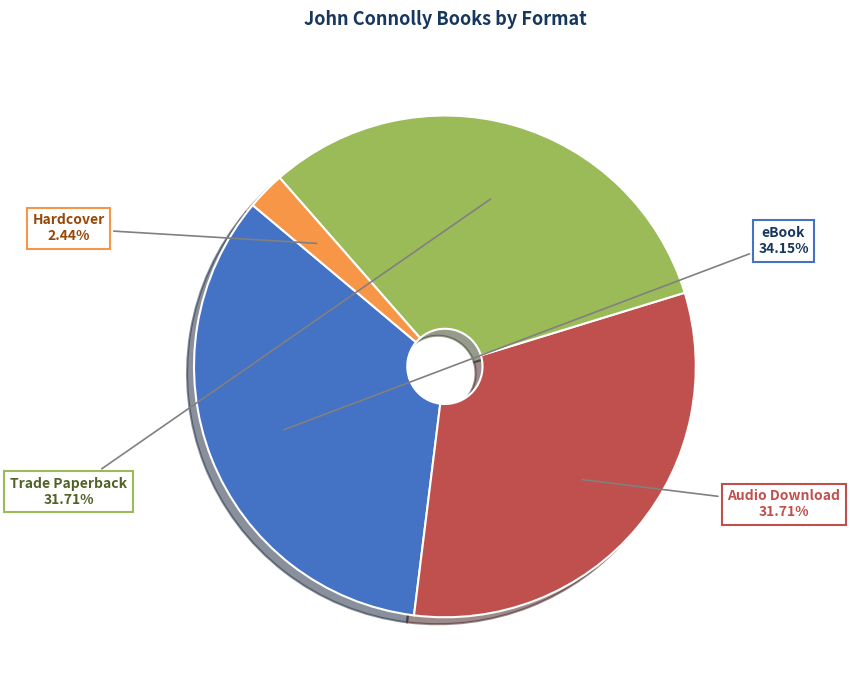

Which has a higher value, eBook or Hardcover?

eBook